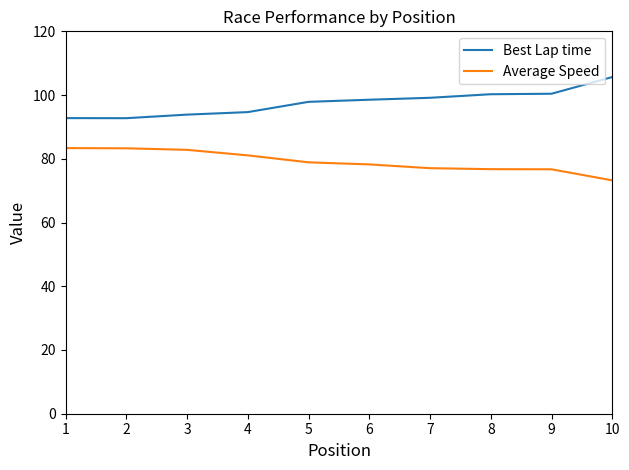

What is the average value of the Average Speed series?

79.1